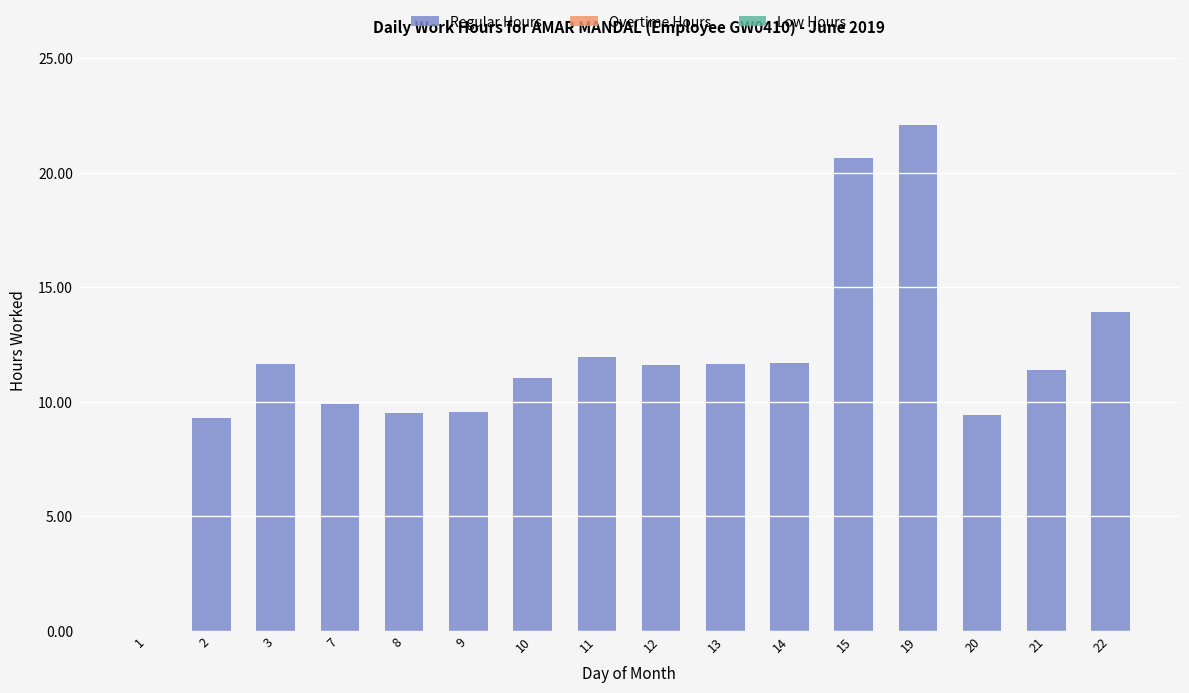

What is the sum of all values?

185.4